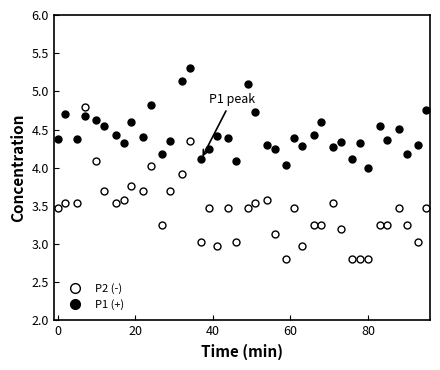

How many lines are shown in the chart?

2